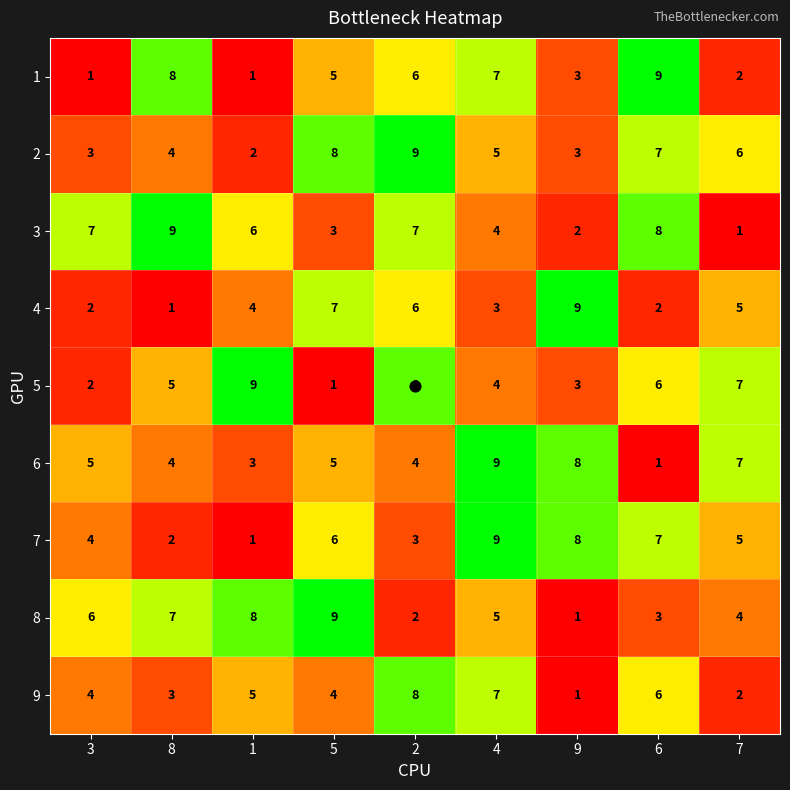

How many 4 values are between 2 and 6?

6